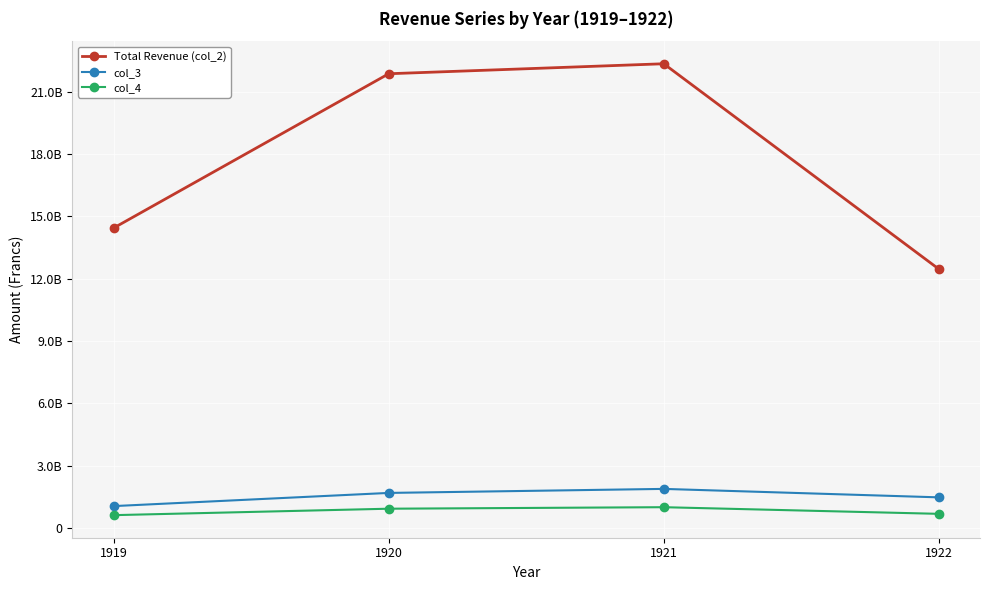

Which series has the largest total across all categories?

Total Revenue (col_2)